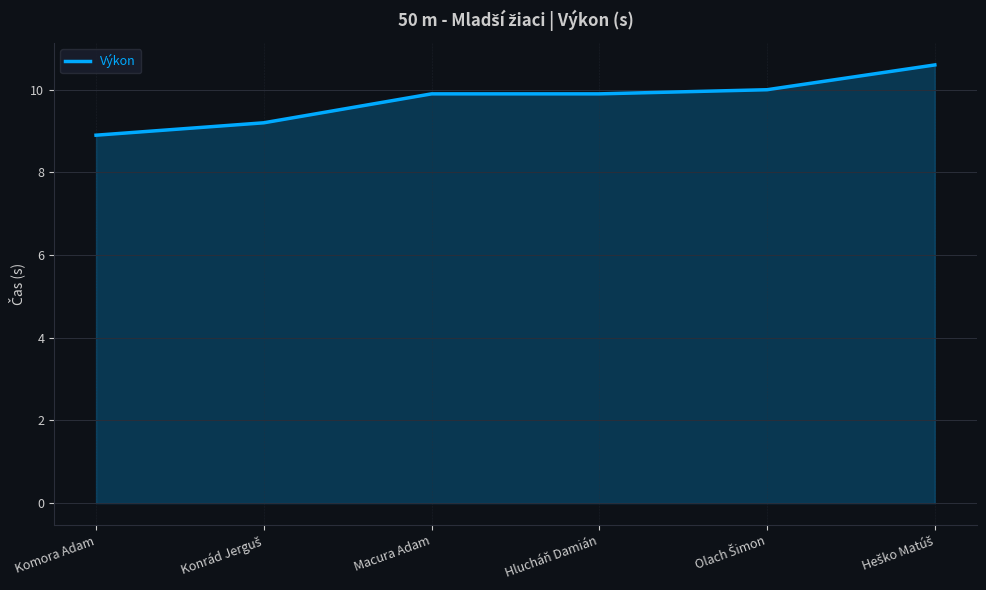

What is the average value?

9.8